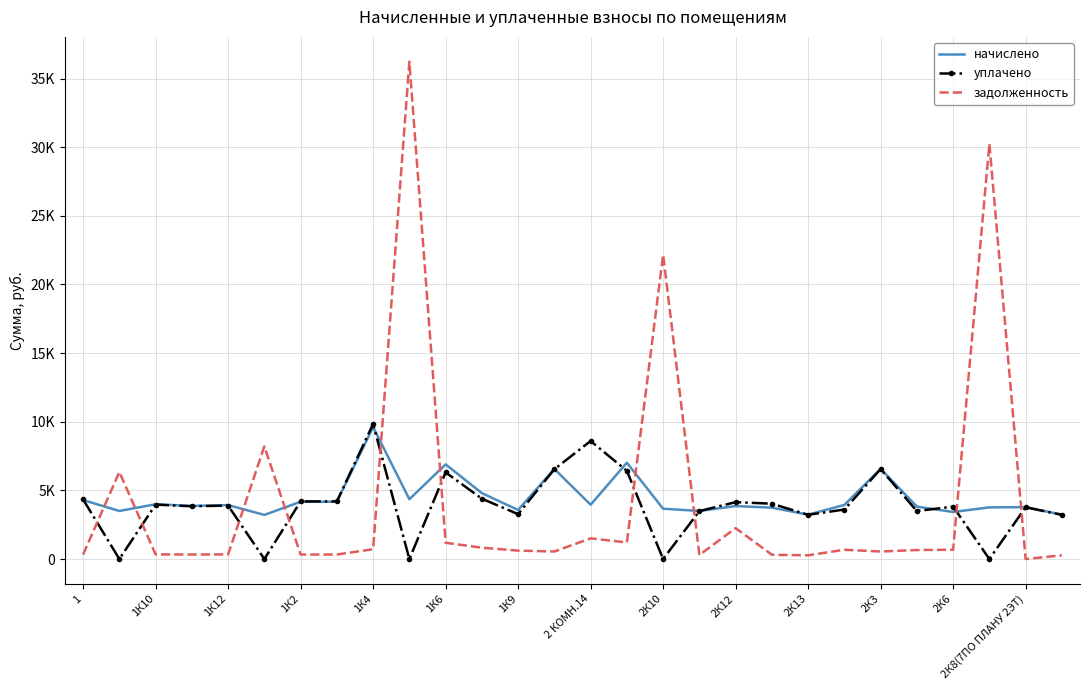

What are all the series names shown in the legend?

начислено, уплачено, задолженность